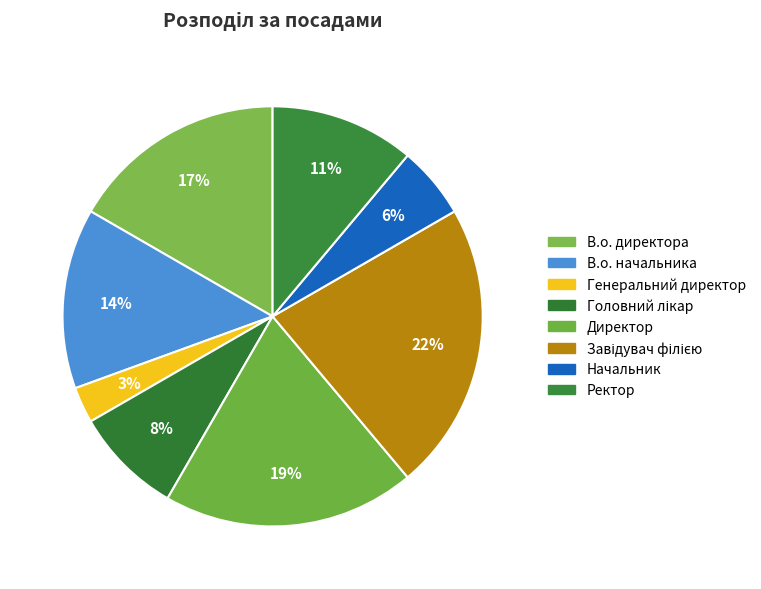

Count the number of slices in the pie.

8